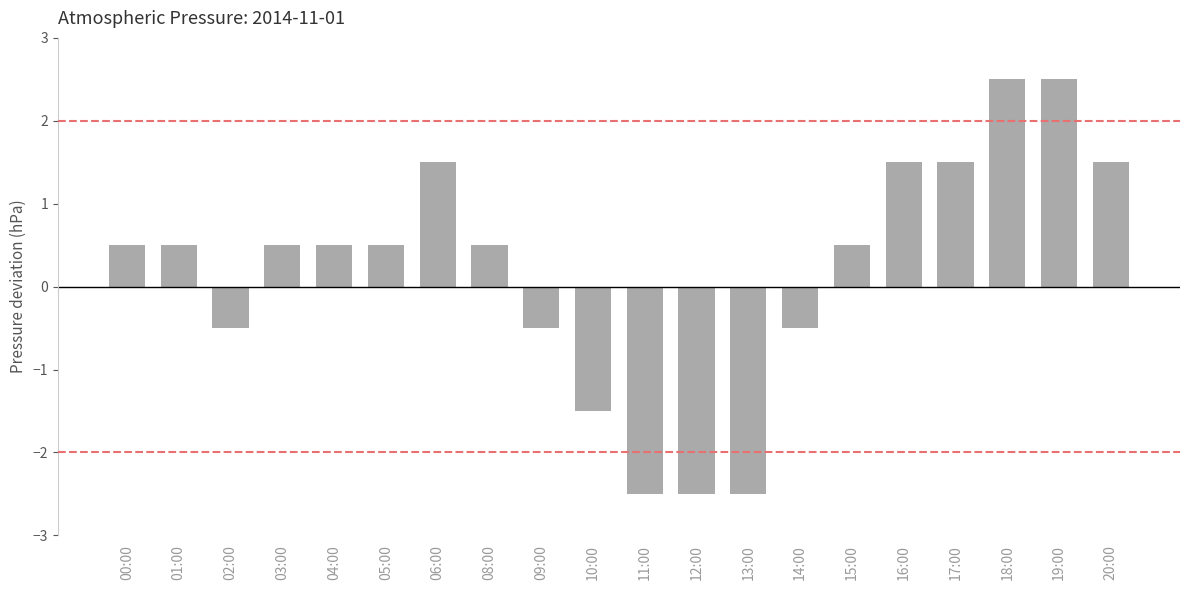

Count the values in the range 0 to 1.

7